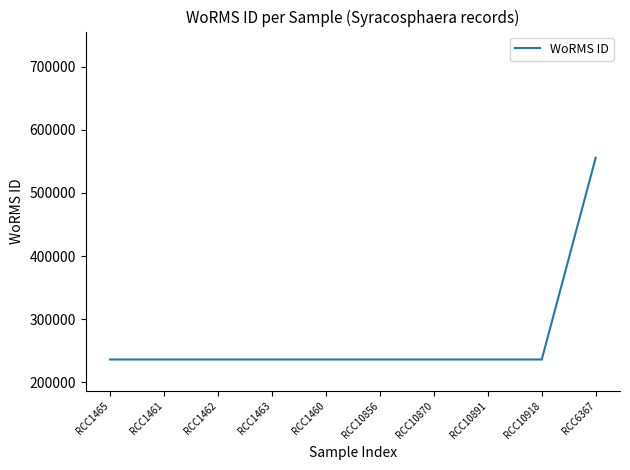

Is it true that the value at RCC10891 is 164317?

False